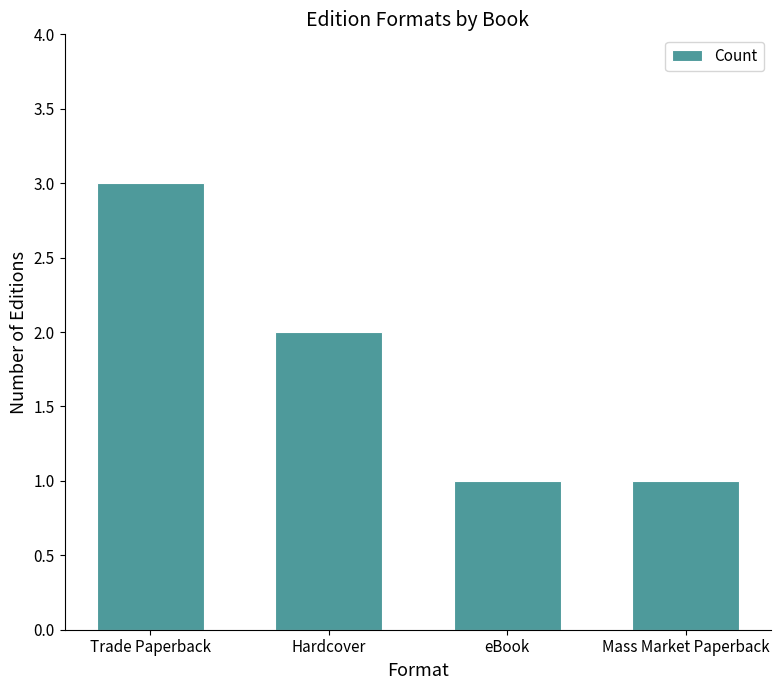

The chart shows a value of 2 at Hardcover. True or false?

True